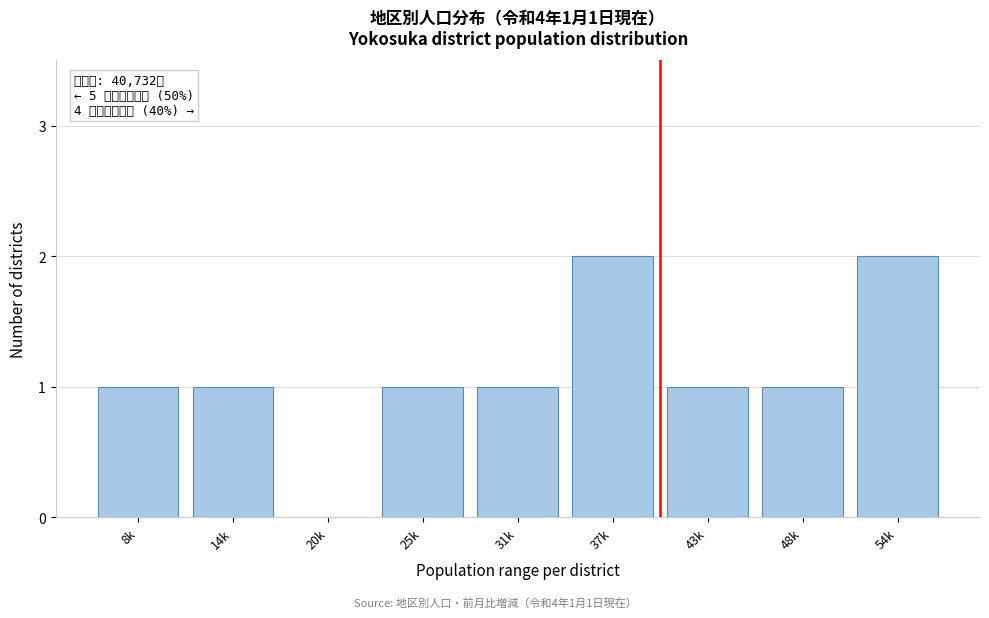

Reading right to left, extract all data points from this chart.

54k=2	48k=1	43k=1	37k=2	31k=1	25k=1	20k=0	14k=1	8k=1